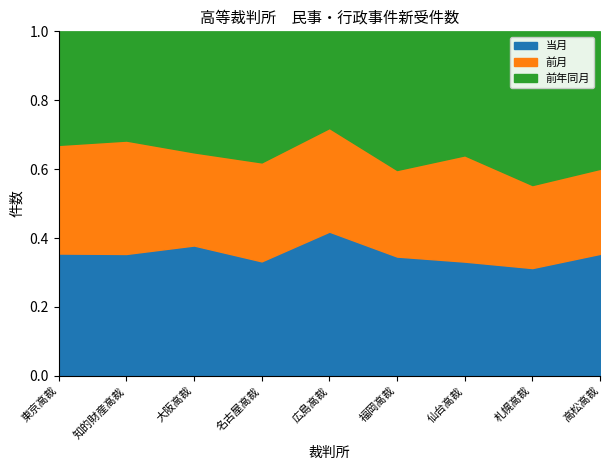

The value of 当月 at 東京高裁 is 0.5. True or false?

False